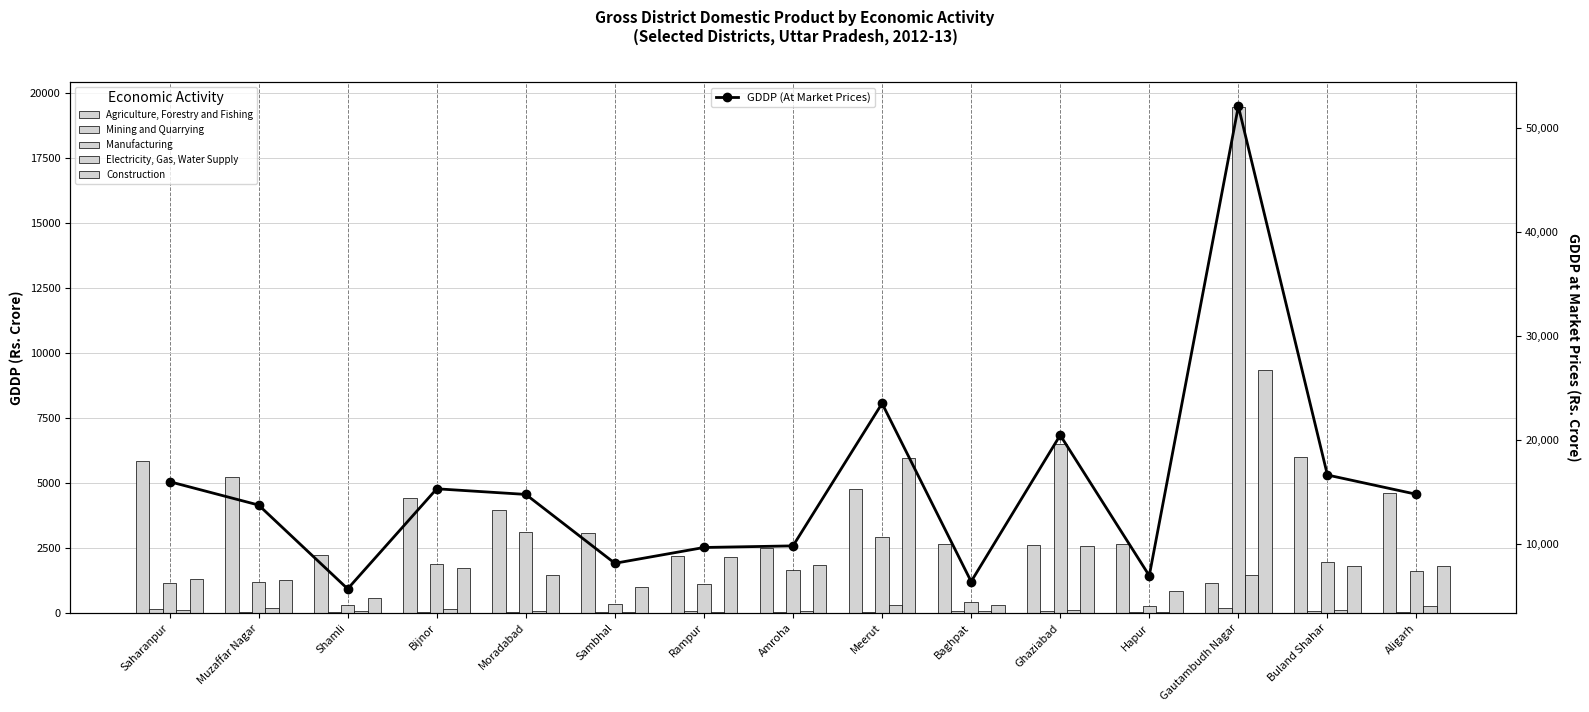

What value does the Agriculture, Forestry and Fishing series have at Gautambudh Nagar?

1156.3